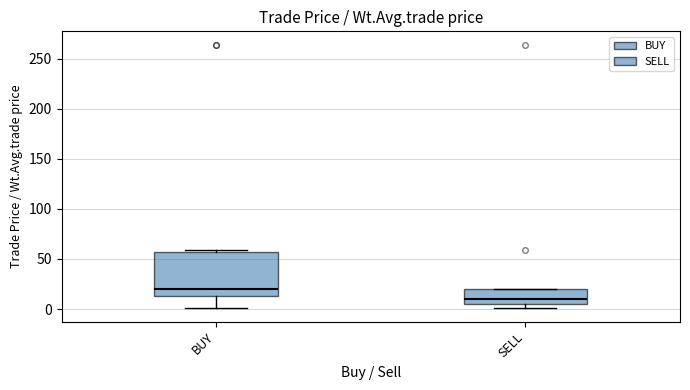

Where is the lower edge of the box for BUY on the y-axis? The values are not printed on the chart, so give them approximately, as read against the axis.

15